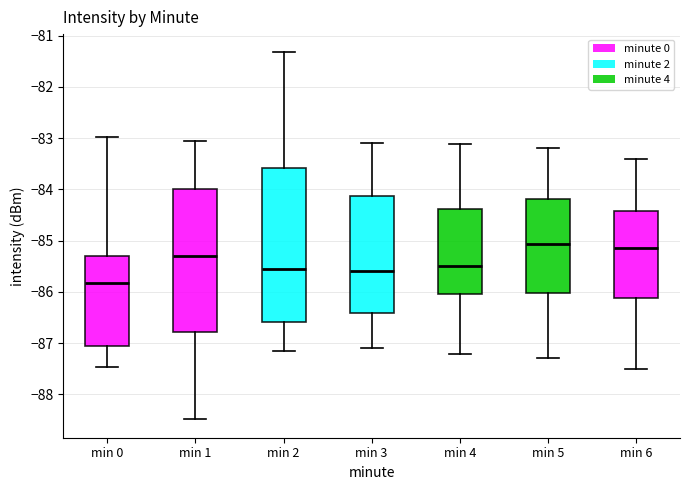

Which box's median line is the lowest?

min 0